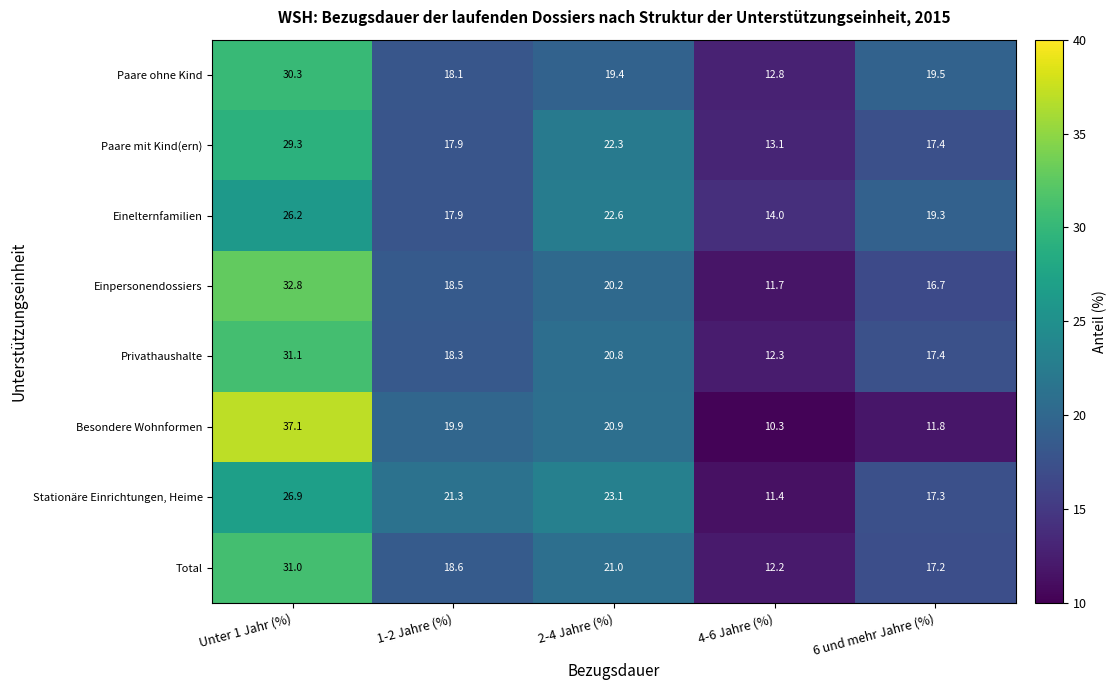

Which series has the widest spread of values?

Besondere Wohnformen